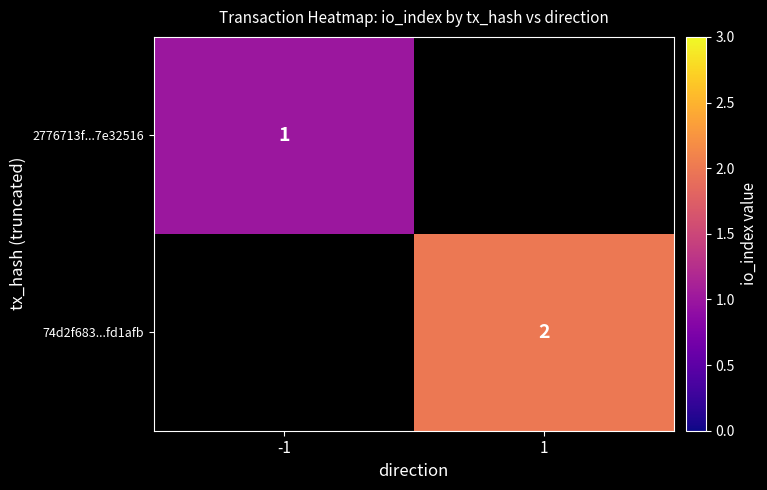

Is it true that 74d2f683...fd1afb equals 2 at 1?

True